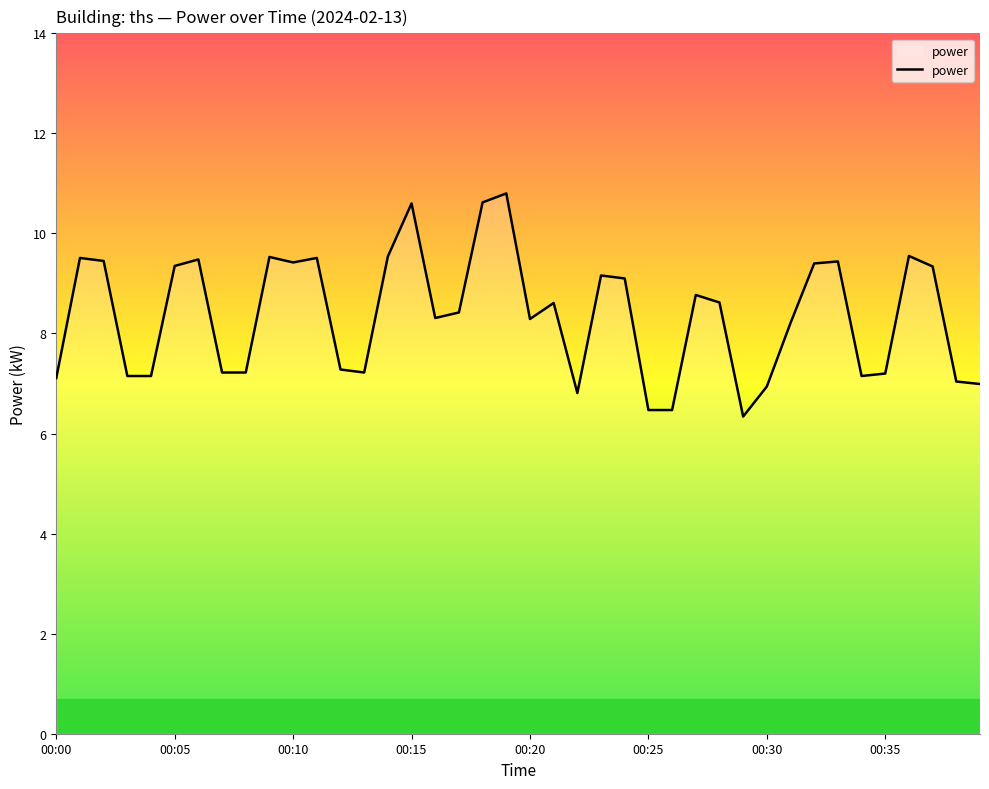

What is the minimum value shown in the chart?

6.3